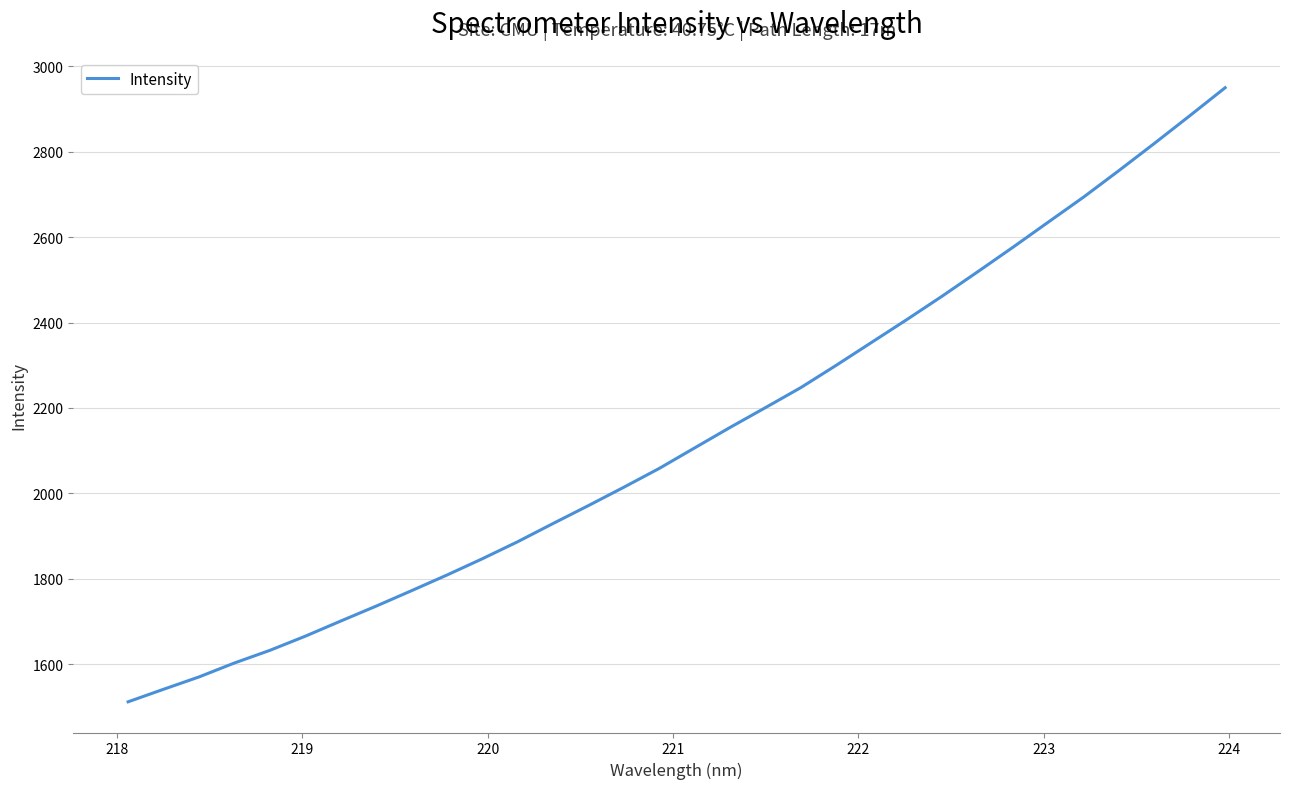

How many lines are shown in the chart?

1